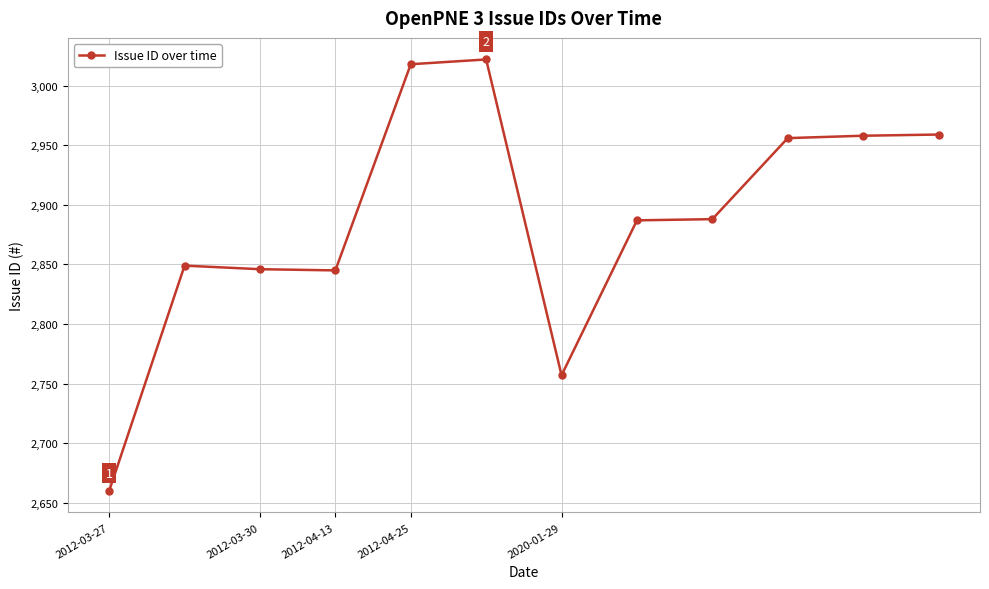

What is the average value?

2887